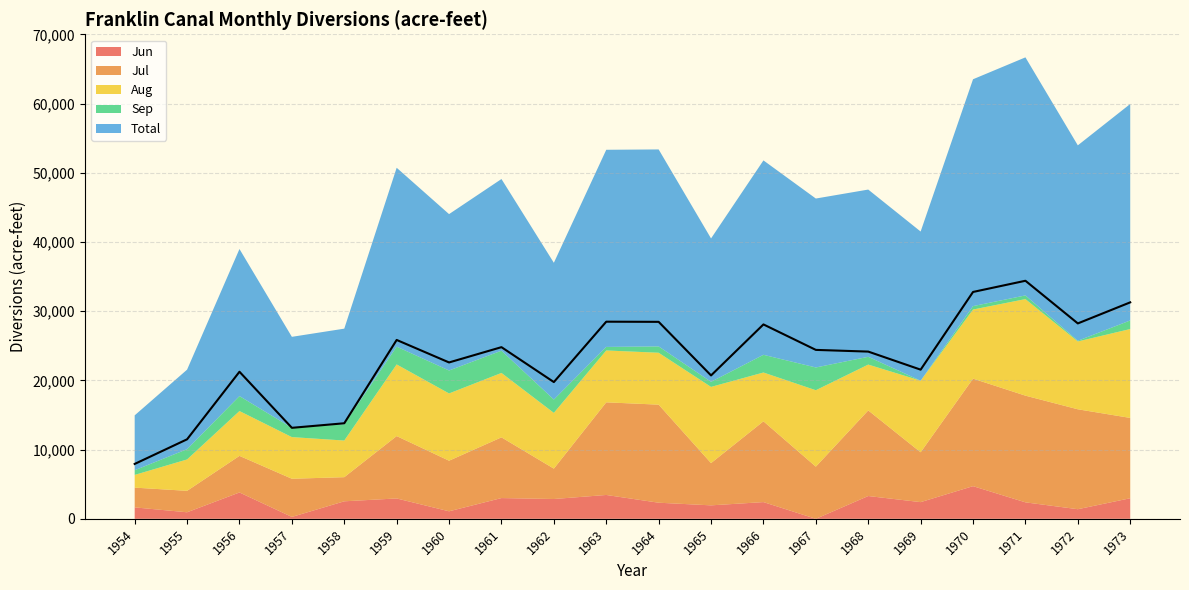

List the labels in order of value, largest first.

1971, 1970, 1973, 1963, 1964, 1972, 1966, 1959, 1961, 1967, 1968, 1960, 1969, 1956, 1965, 1962, 1958, 1957, 1955, 1954